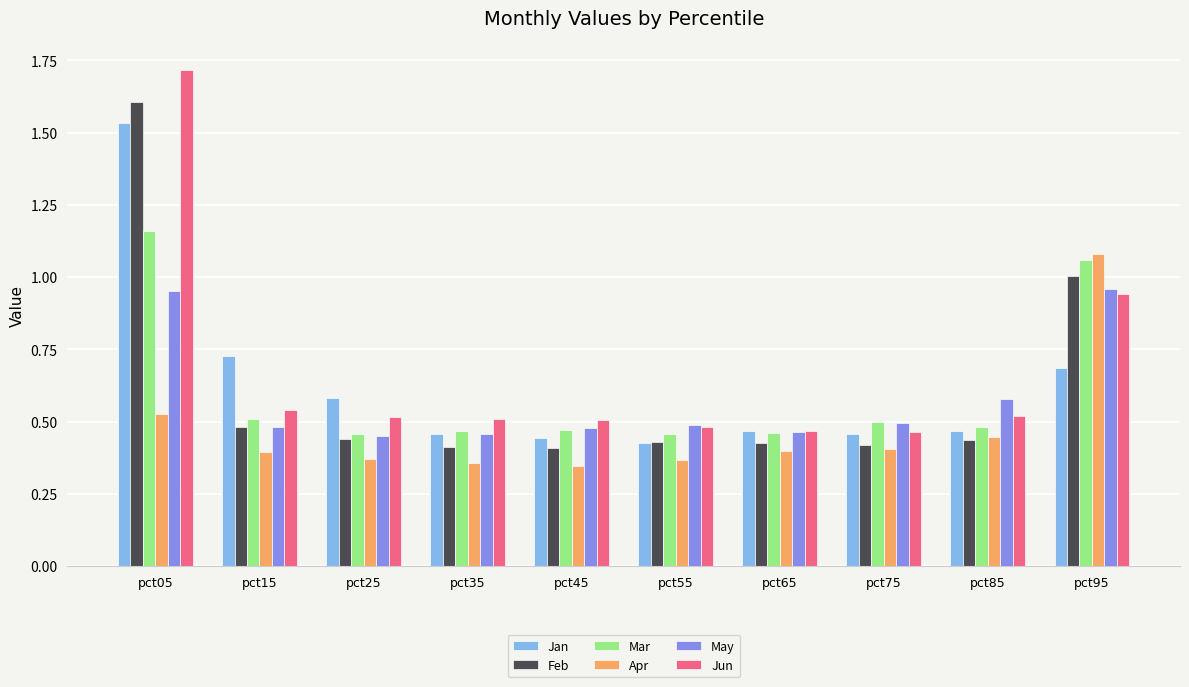

List the series in order of their peak value, lowest first.

May, Apr, Mar, Jan, Feb, Jun